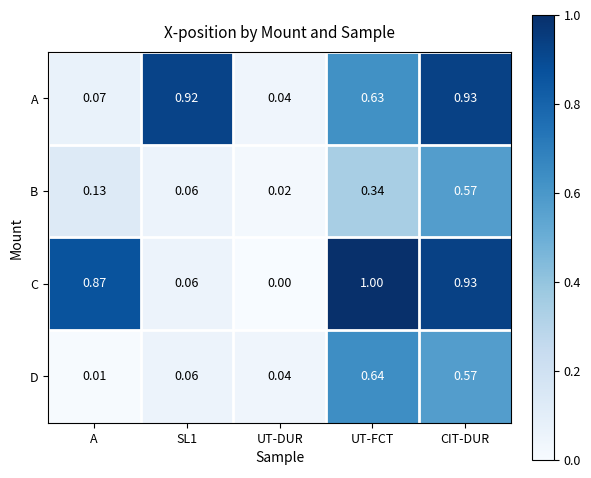

Which series has the widest spread of values?

C